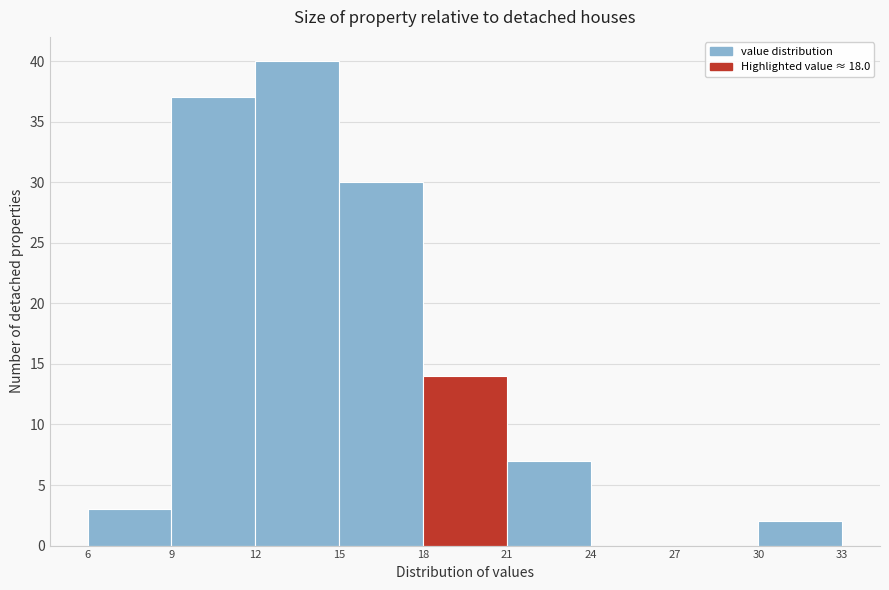

Reading left to right, list every bar in this chart as the range it spans on the x-axis followed by its height. The values are not printed on the chart, so give them approximately, as read against the axis.

6 to 9: 3
9 to 12: 37
12 to 15: 40
15 to 18: 30
18 to 21: 14
21 to 24: 7
24 to 27: 0
27 to 30: 0
30 to 33: 2